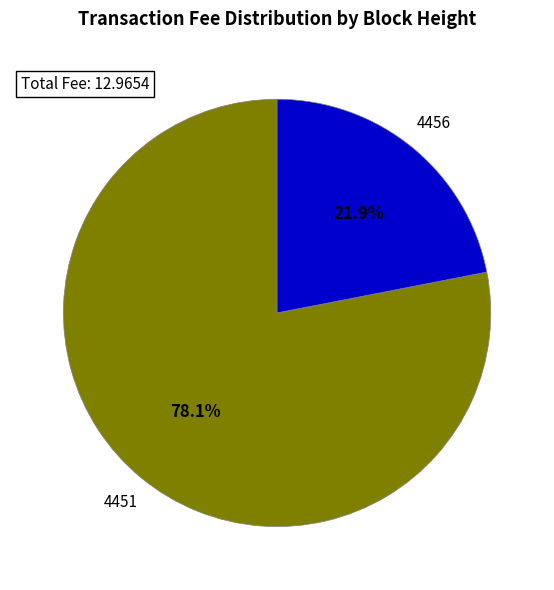

Which slice is the smallest?

4456